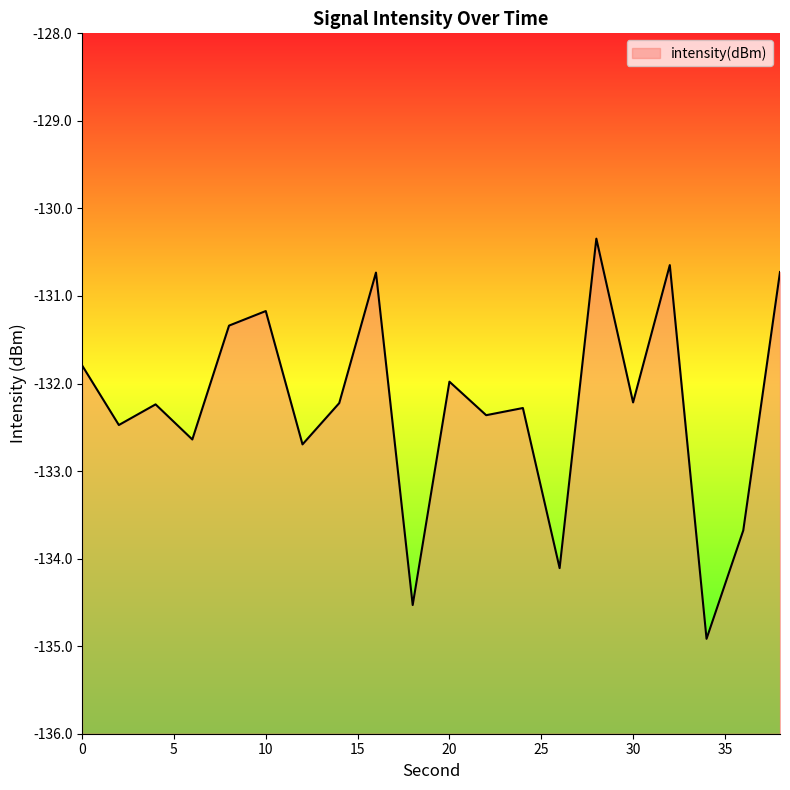

The chart shows a value of -132.2 at 30. True or false?

True